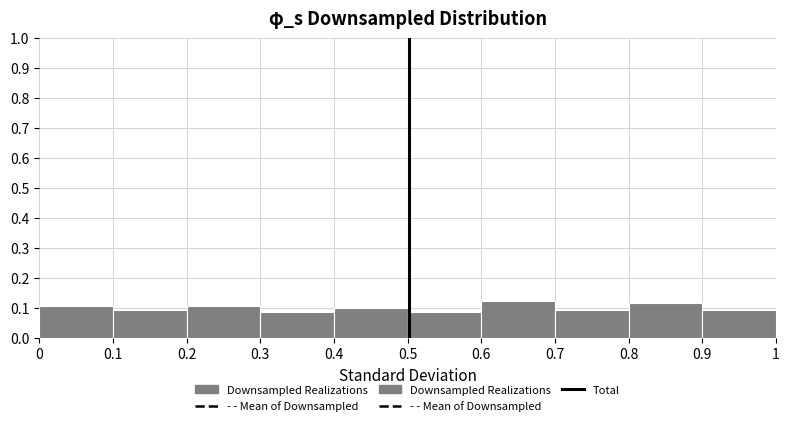

Reading left to right, transcribe this chart: for each bar, give the range it covers on the x-axis and its height. The values are not printed on the chart, so give them approximately, as read against the axis.

0 to 0.1: 0.11
0.1 to 0.2: 0.09
0.2 to 0.3: 0.11
0.3 to 0.4: 0.09
0.4 to 0.5: 0.10
0.5 to 0.6: 0.09
0.6 to 0.7: 0.12
0.7 to 0.8: 0.09
0.8 to 0.9: 0.11
0.9 to 1: 0.09